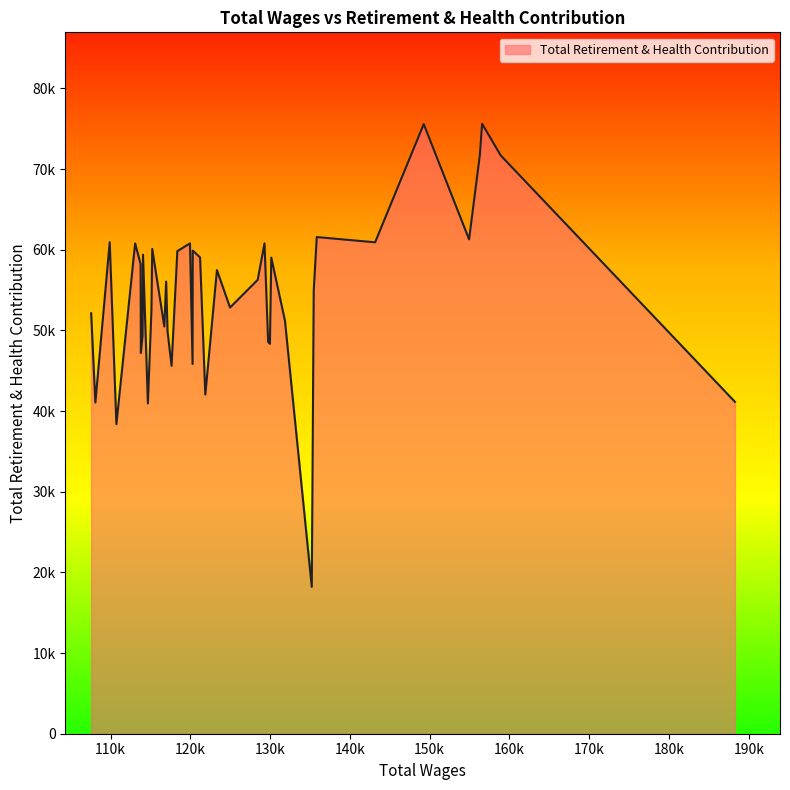

What is the average value?

54439